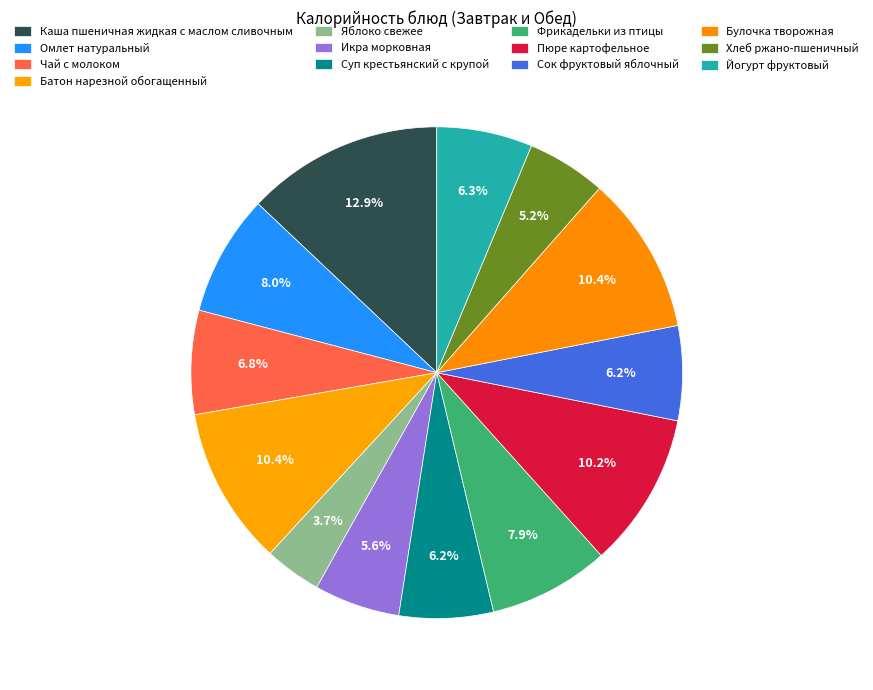

The Чай с молоком slice represents 1% of the pie. True or false?

False